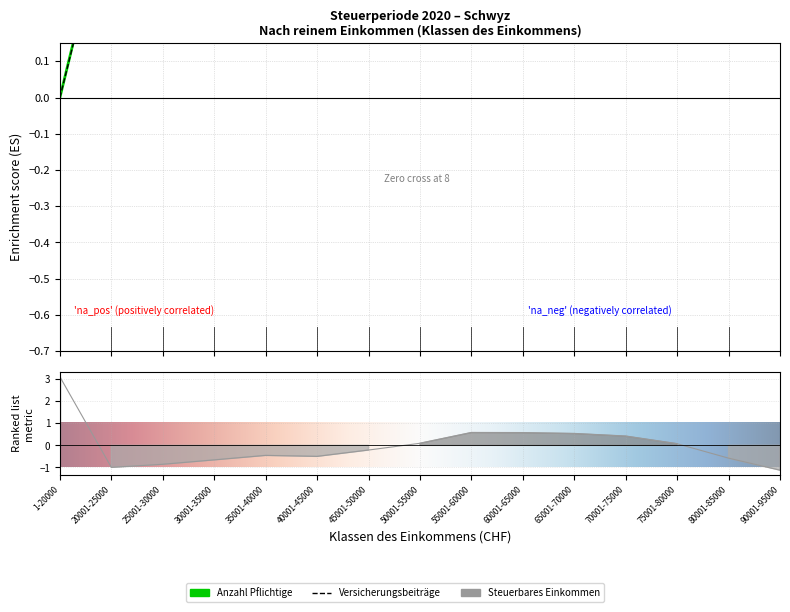

Is the value of Versicherungsbeiträge in CHF at 75001-80000 greater than the value of Steuerbares Einkommen CHF at 70001-75000?

Yes